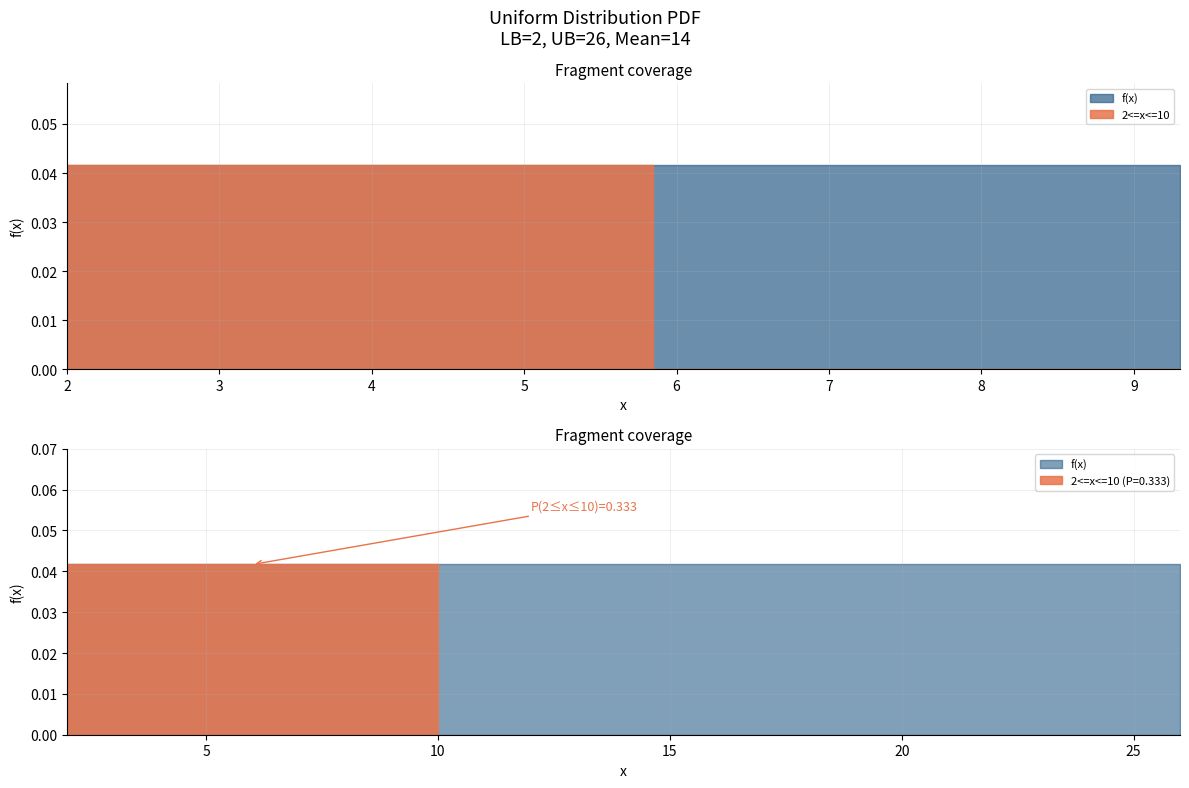

True or false: f(x) and 2<=x<=10 cross at least once.

False